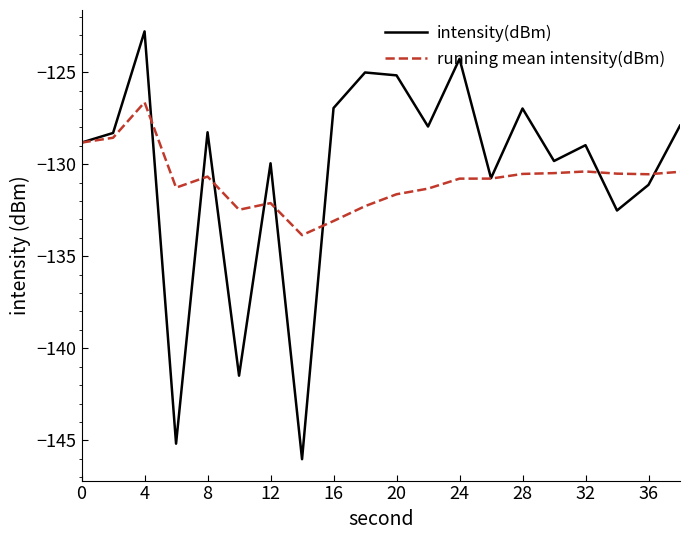

How many lines are shown in the chart?

2